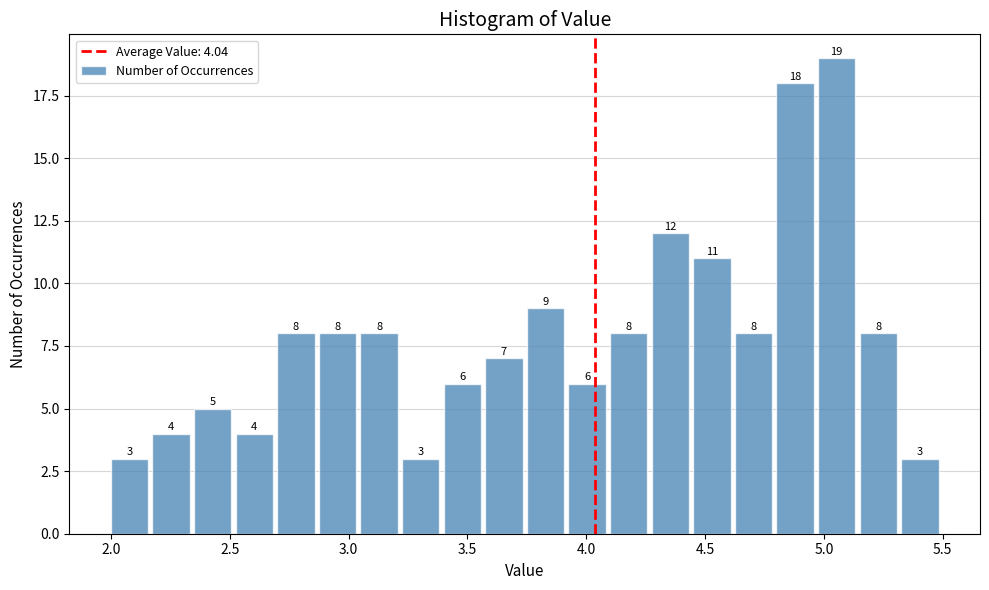

Read against the x-axis, roughly where is the centre of the tallest bar?

5.05